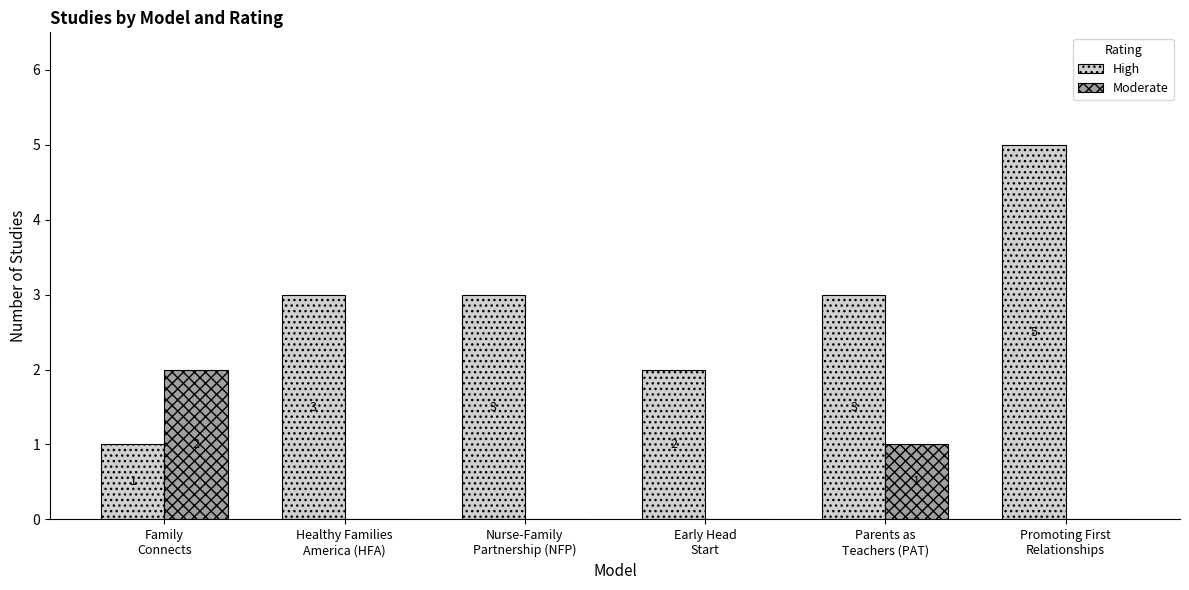

What is the sum of all Moderate values?

3